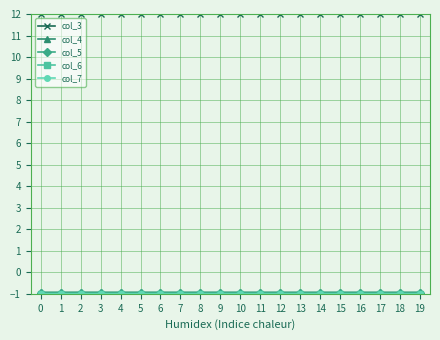

What is the maximum value shown in the chart?

12.0